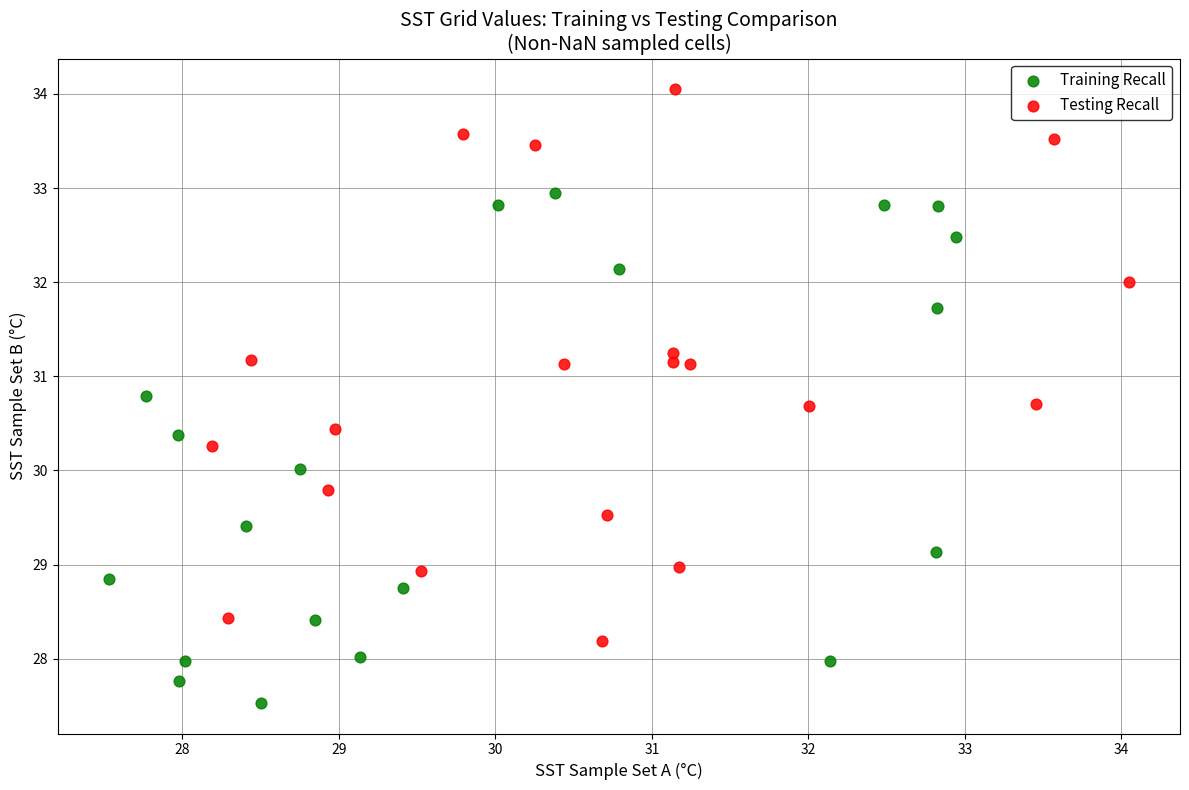

Which series has the largest Y range (max minus min)?

Testing Recall